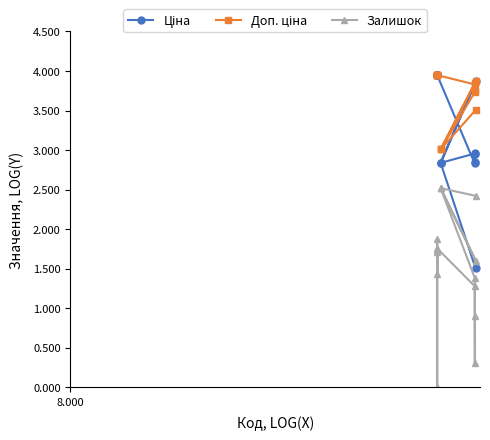

At how many categories does at least one series exceed 2?

15